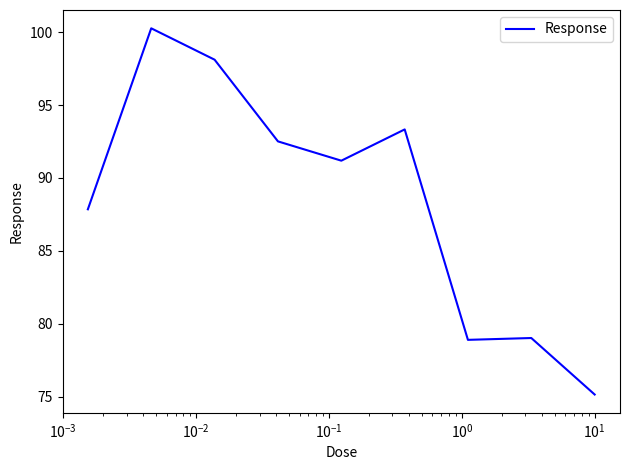

What is the difference between the maximum and minimum values?

25.1